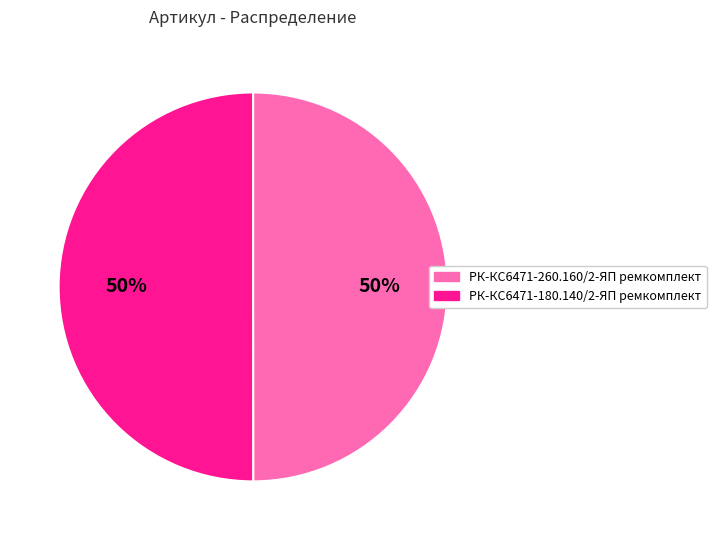

What is the ratio of the value at РК-КС6471-180.140/2-ЯП ремкомплект to the value at РК-КС6471-260.160/2-ЯП ремкомплект?

1.0